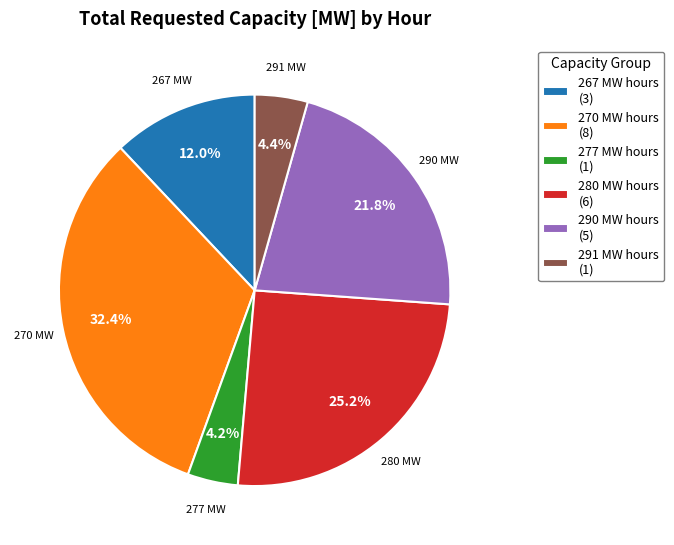

Is 267 MW hours (3) the majority of the pie?

No